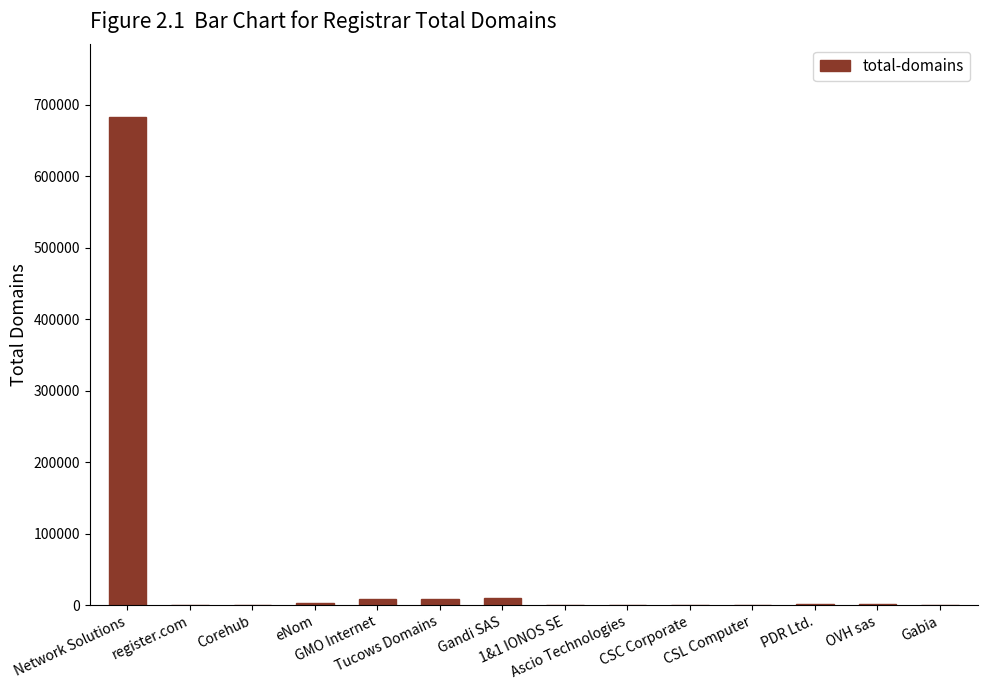

What is the sum of all values?

718252